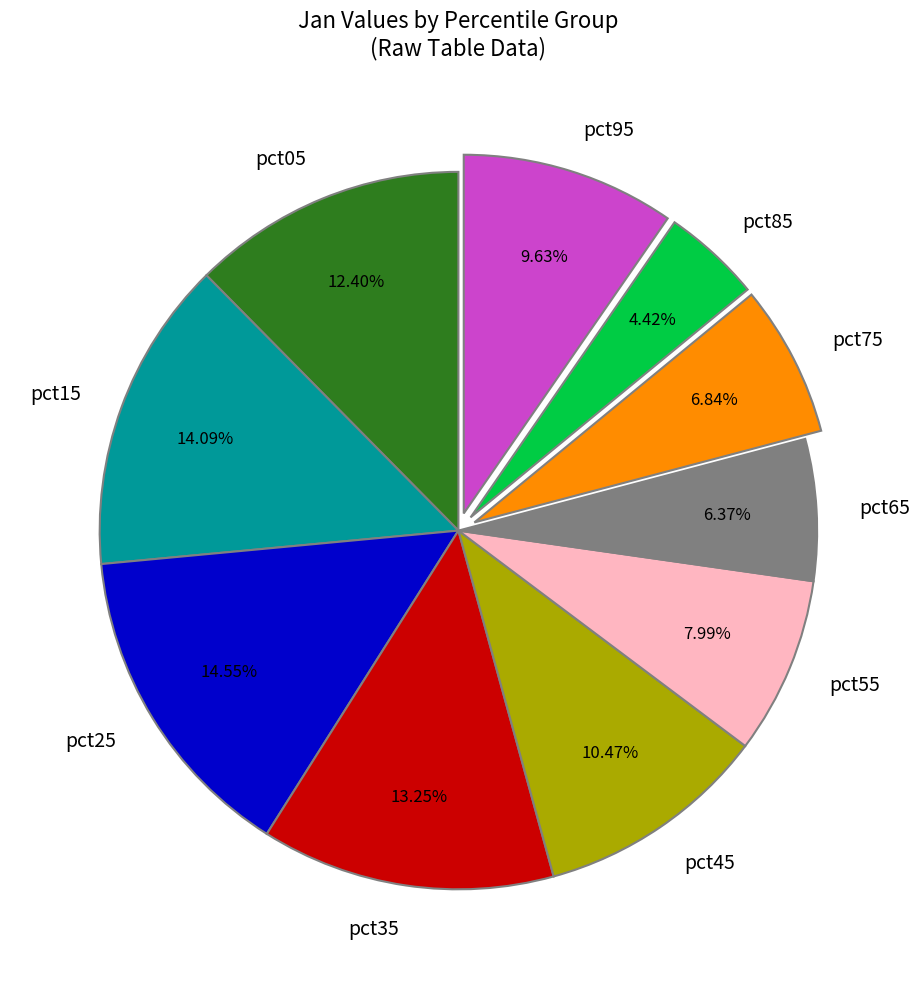

Which has a higher value, pct35 or pct45?

pct35